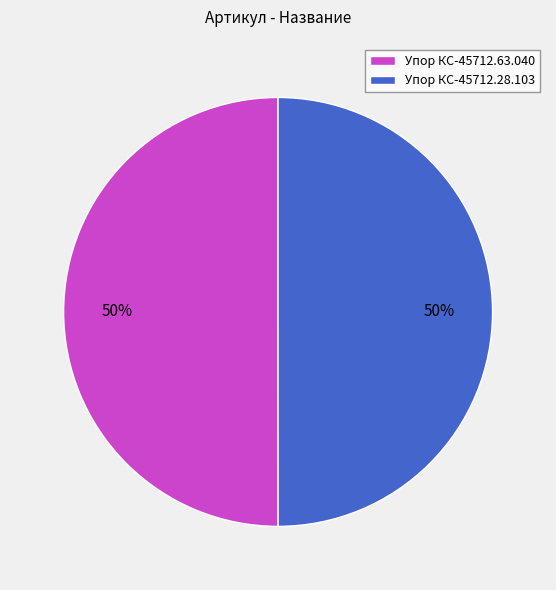

How many segments does this pie chart have?

2